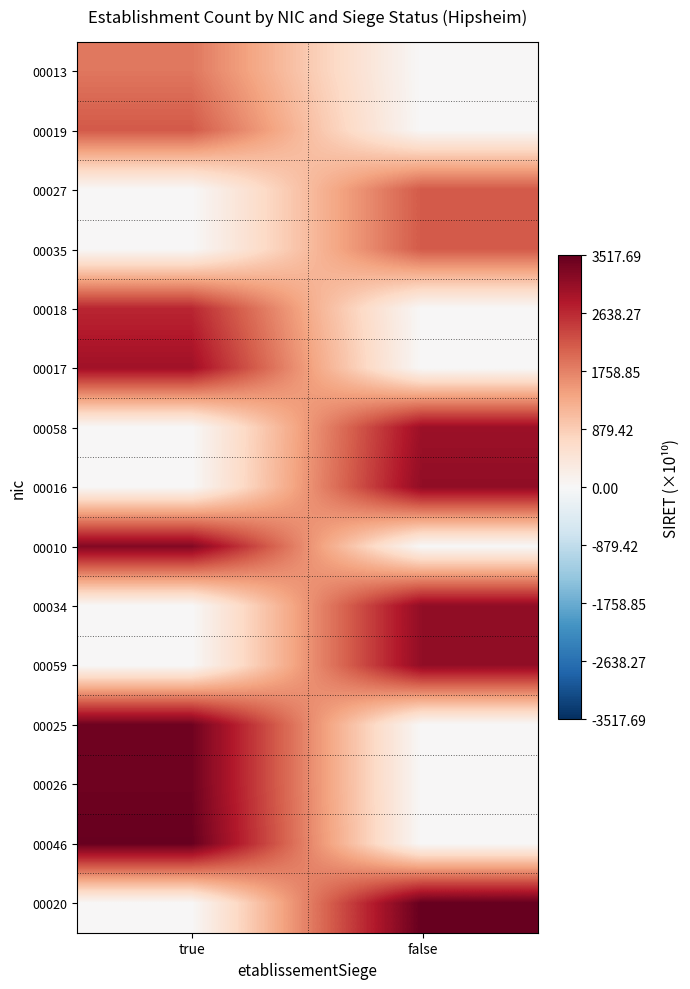

Which series changed the most between true and false?

00020